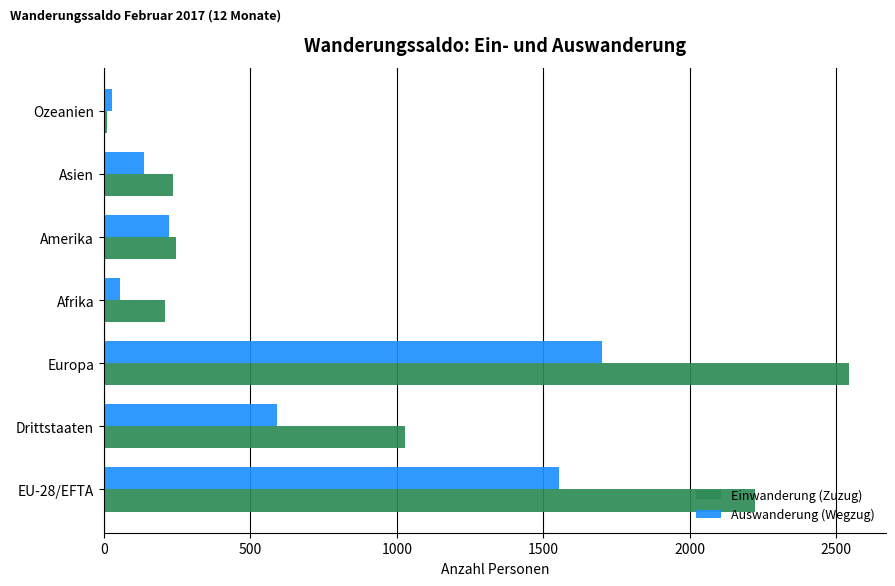

At which label is Einwanderung (Zuzug) closest to 1276?

Drittstaaten